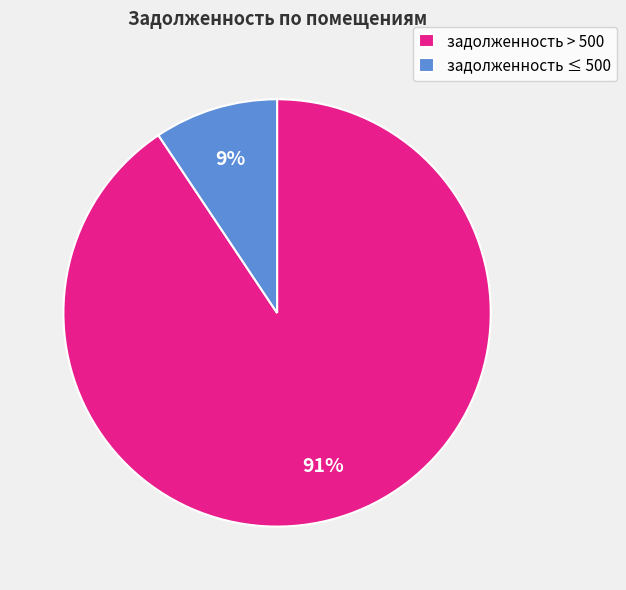

Which category accounts for the majority?

задолженность > 500